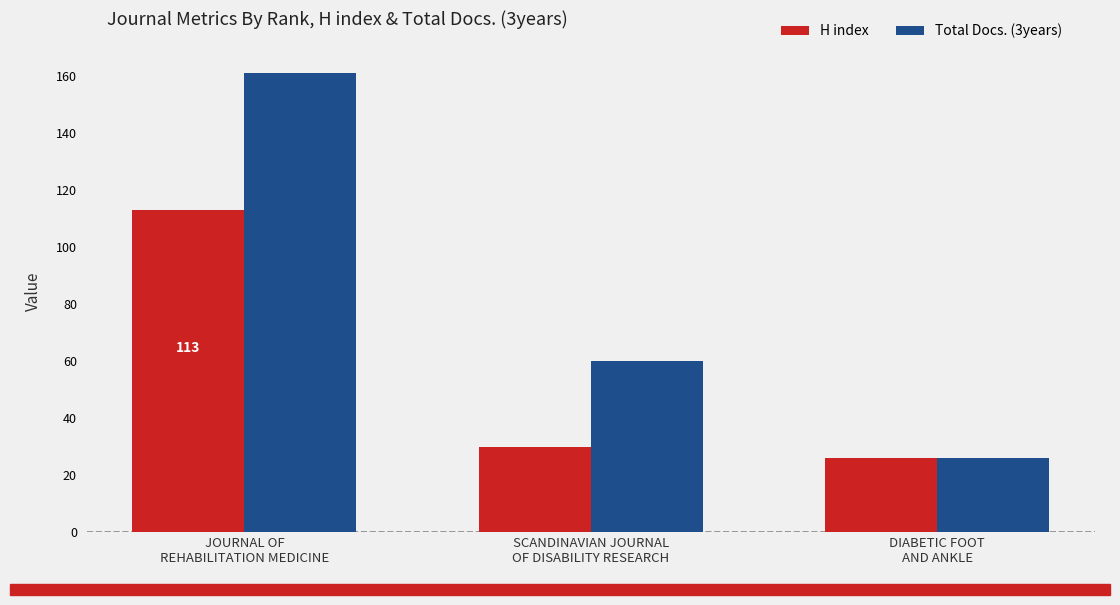

At which label is H index closest to 69?

SCANDINAVIAN JOURNAL
OF DISABILITY RESEARCH